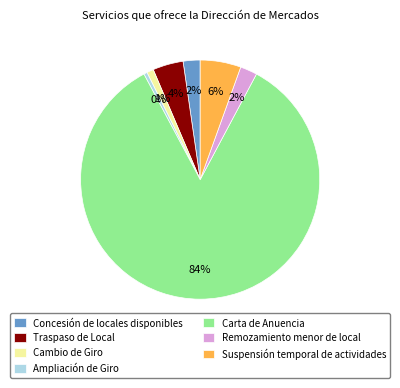

Do Traspaso de Local and Remozamiento menor de local together represent more than half of the pie?

No